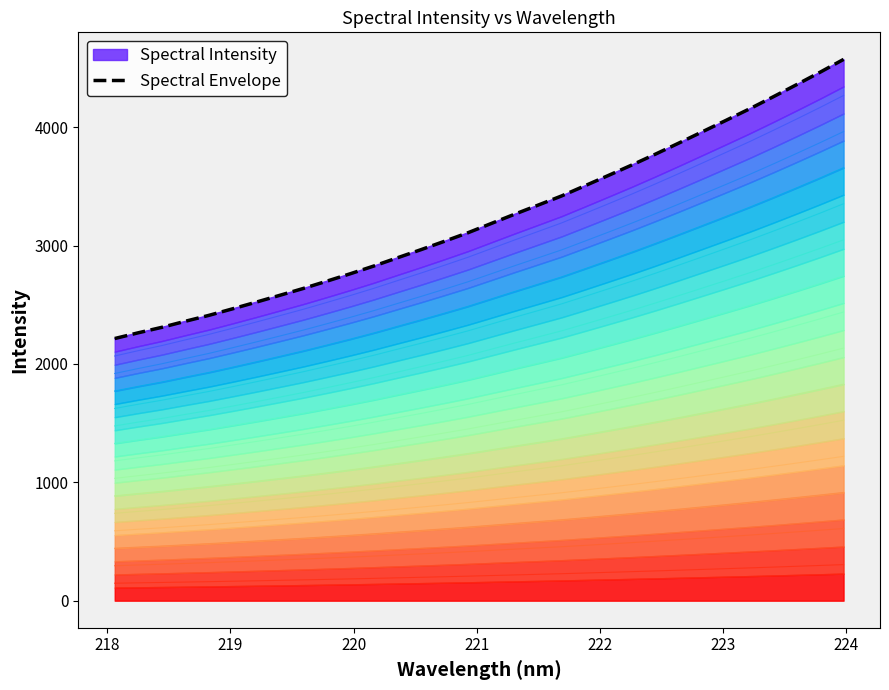

How many lines are shown in the chart?

1